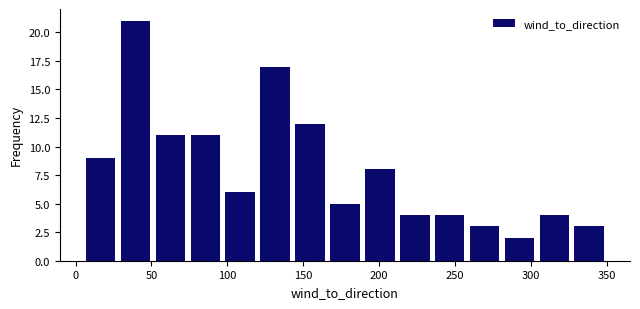

What is the height of the bar covering 51 to 74 on the x-axis? Neither the bar edges nor the heights are printed on the chart, so give them approximately, as read against the axes.

11